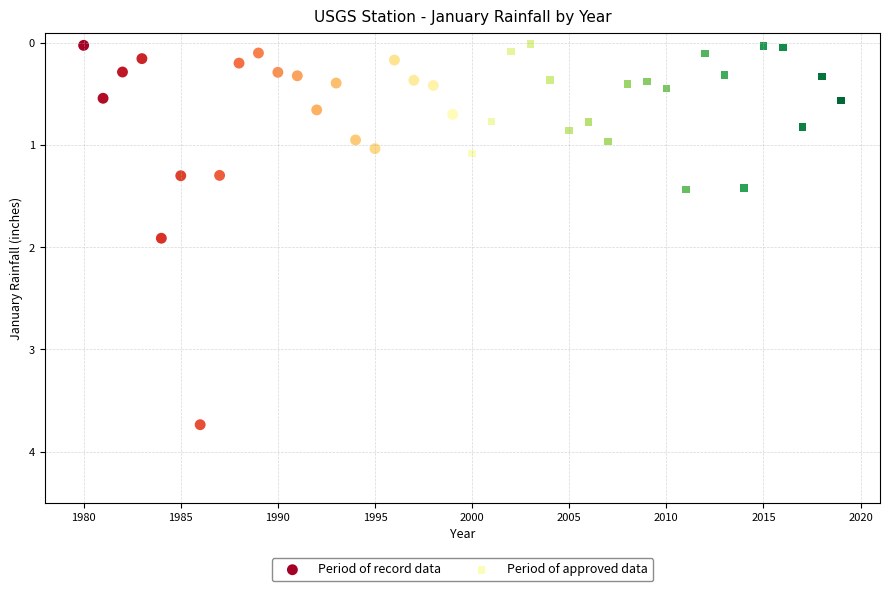

Which series reaches the maximum Y coordinate?

Period of record data